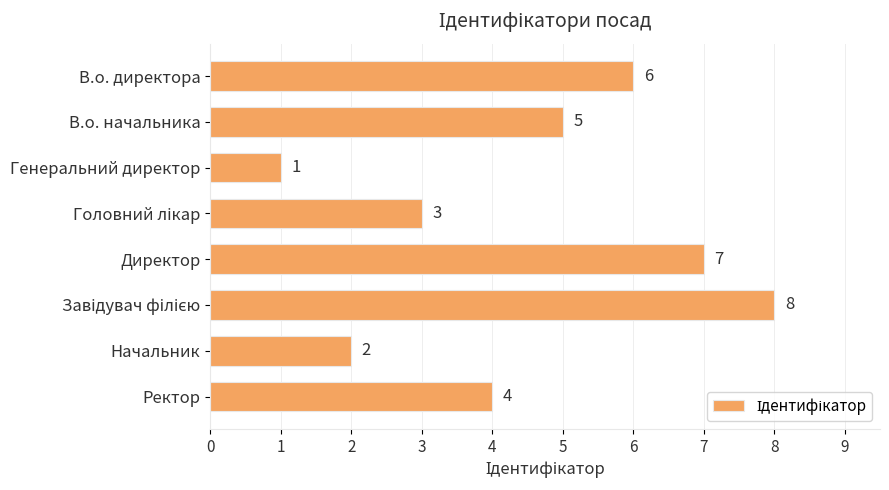

What is the label of the 8th bar from the bottom?

В.о. директора